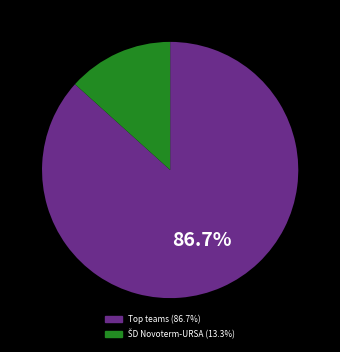

Is there a majority slice in this chart?

Yes